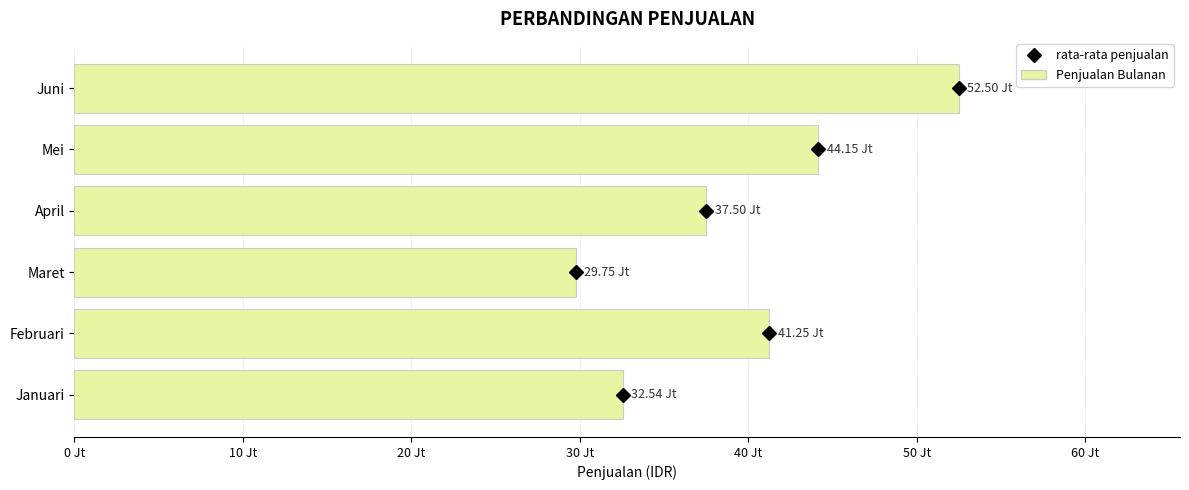

At which category does the chart reach its peak across all series?

Juni